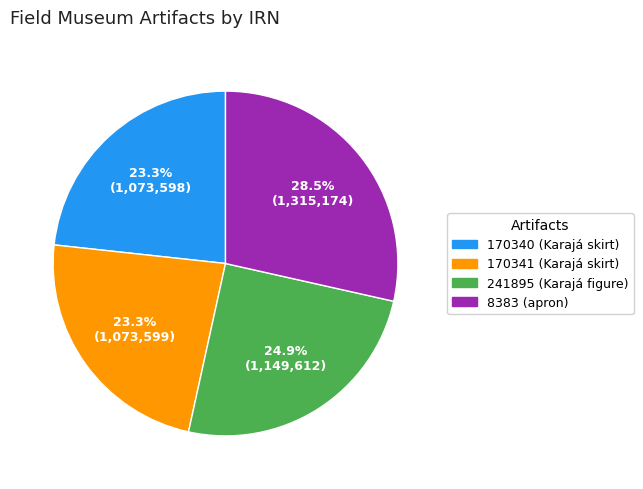

Is there a majority slice in this chart?

No